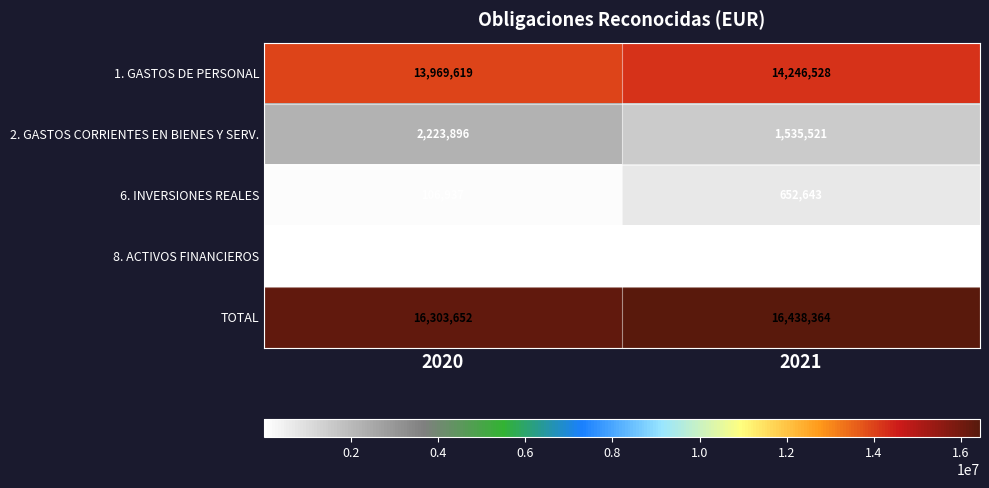

Reading right to left, what are all the values shown in this chart?

1. GASTOS DE PERSONAL: 14246528	13969619
2. GASTOS CORRIENTES EN BIENES Y SERV.: 1535521	2223896
6. INVERSIONES REALES: 652643	106937
8. ACTIVOS FINANCIEROS: 3672	3200
TOTAL: 16438364	16303652